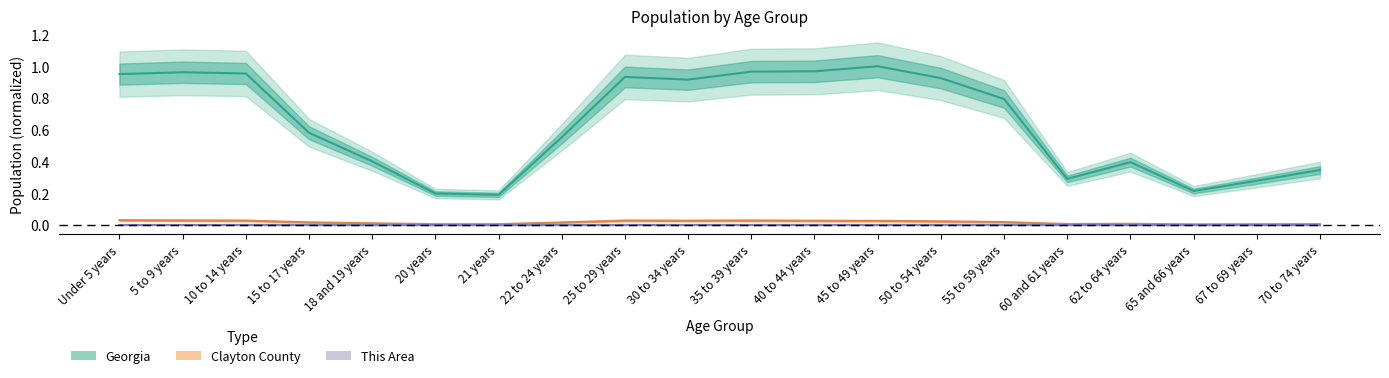

True or false: Clayton County and This Area intersect in this chart.

False